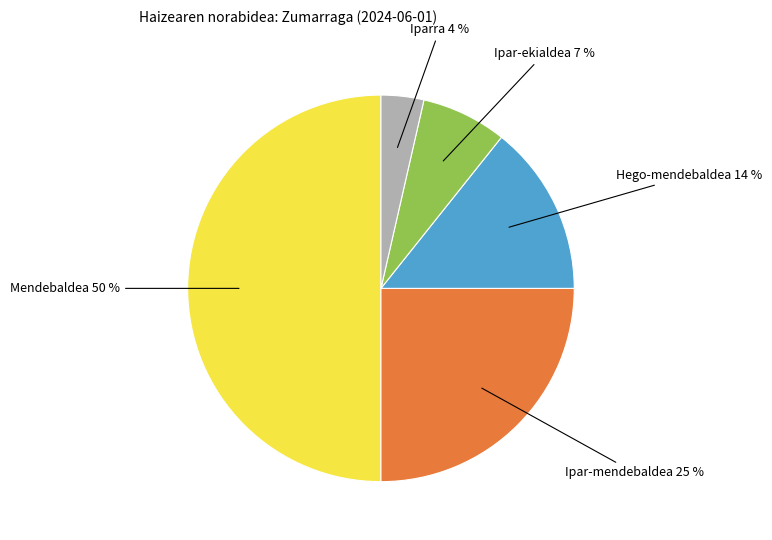

To the nearest percent, what is the average slice percentage?

20%